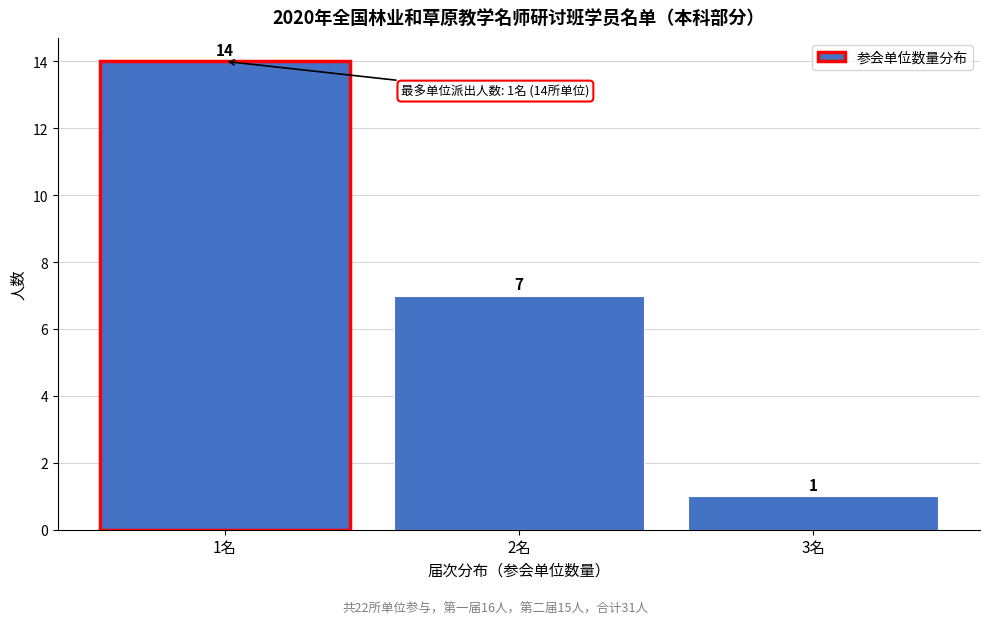

Reading right to left, extract all data points from this chart.

3名=1	2名=7	1名=14